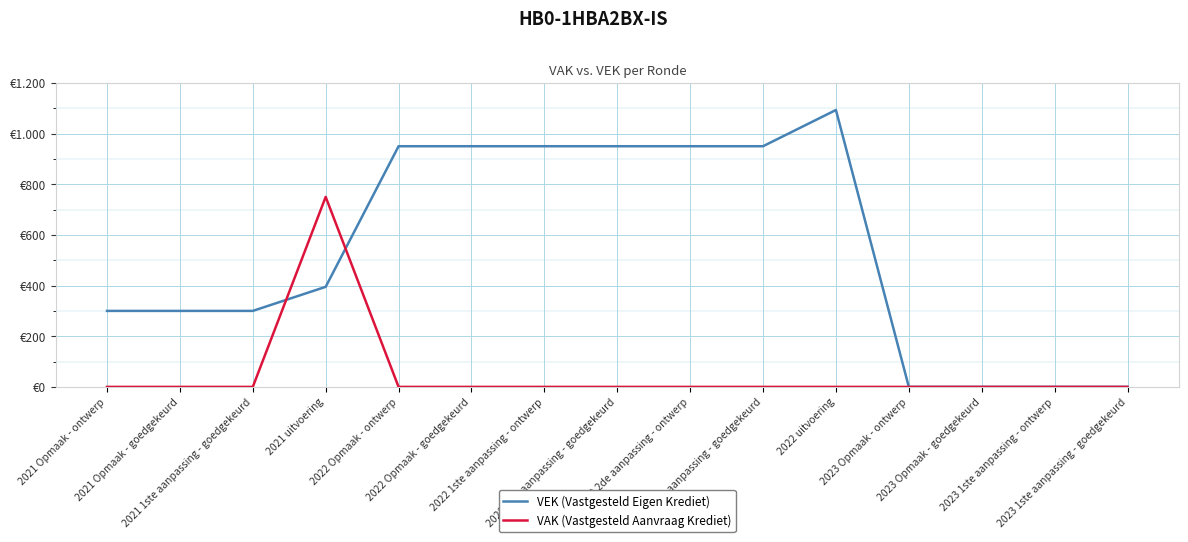

At which label does VAK (Vastgesteld Aanvraag Krediet) reach its minimum?

2021 Opmaak - ontwerp